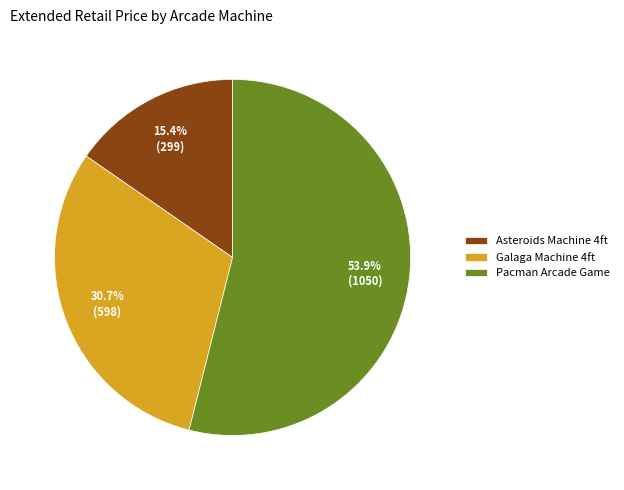

How many segments does this pie chart have?

3